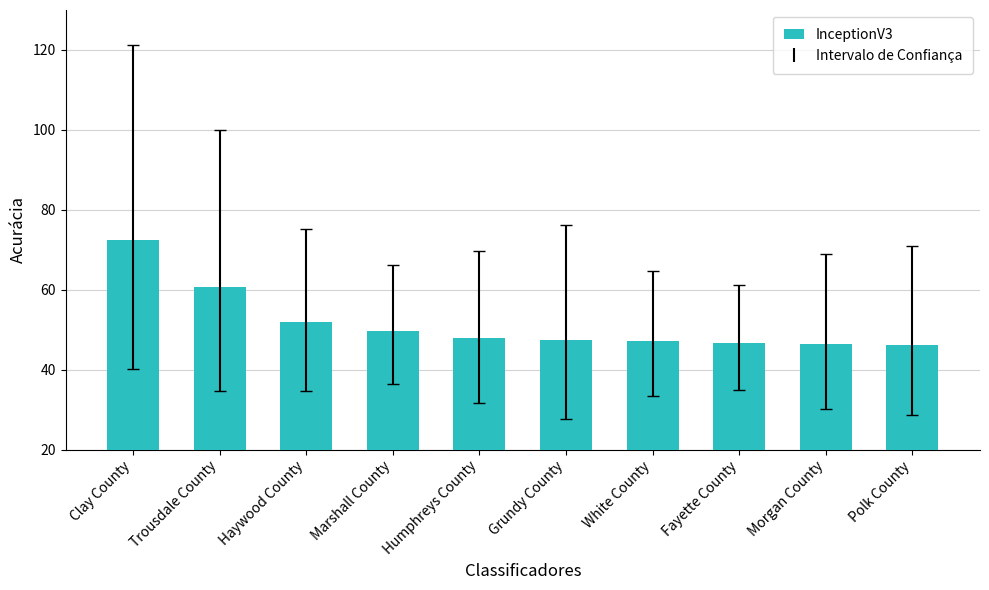

Count the number of data series in this chart.

1